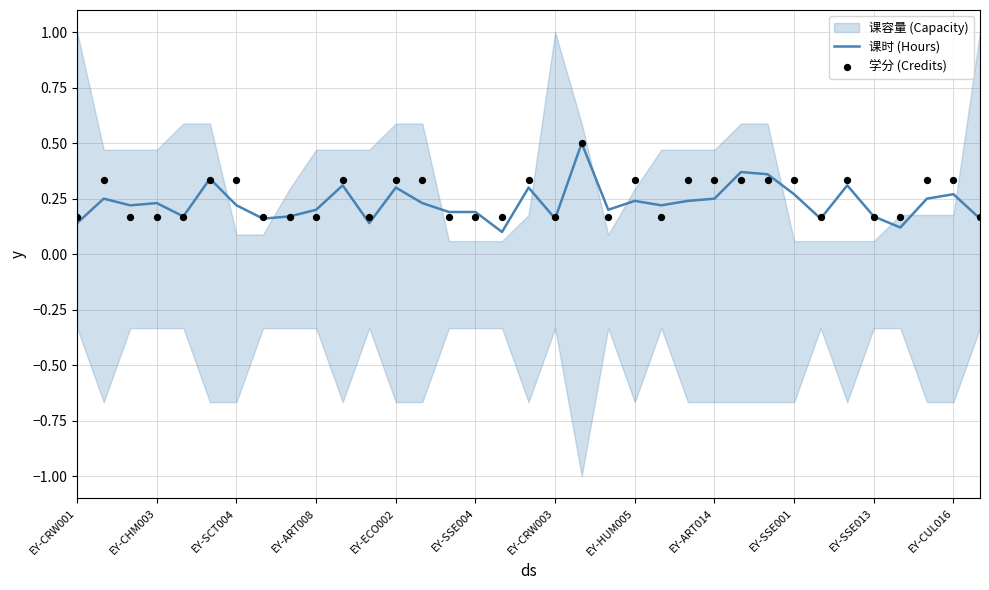

Is it true that 课时 (Hours) equals 0.1 at EY-ART014?

False